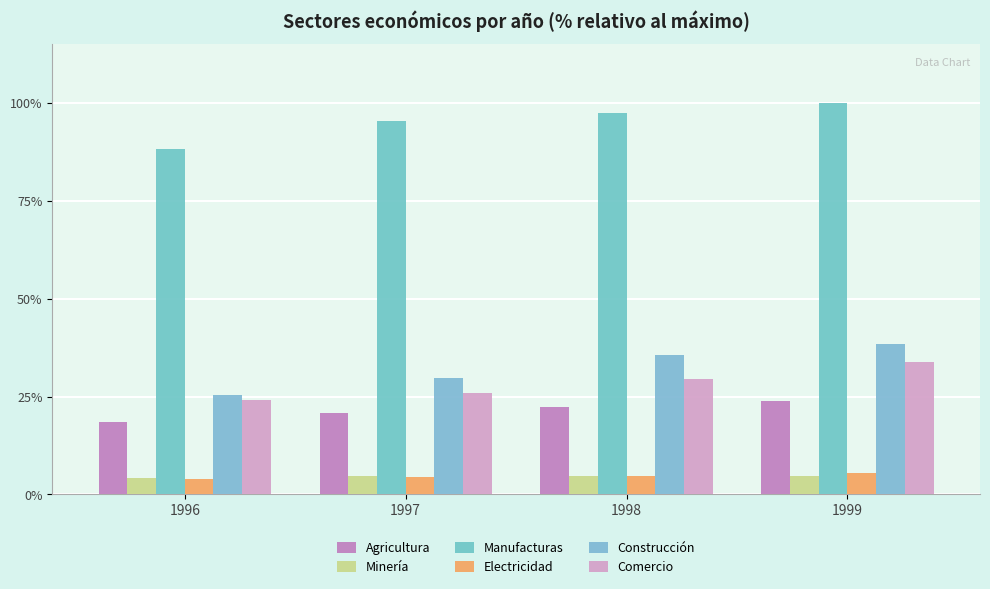

How many values in the Manufacturas series are below 97?

2